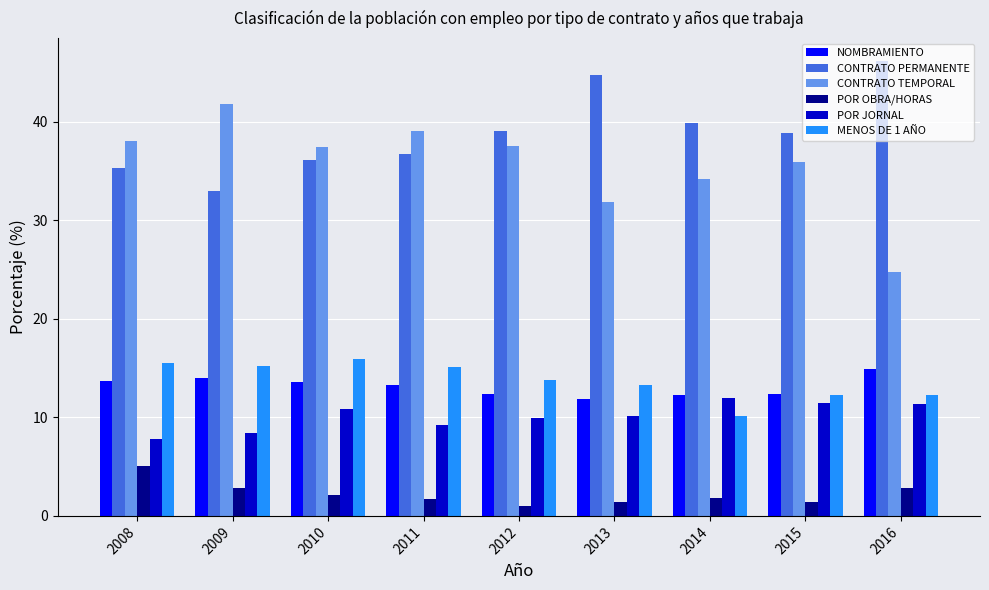

What is the sum of the POR JORNAL values at 2008 and 2016?

19.1